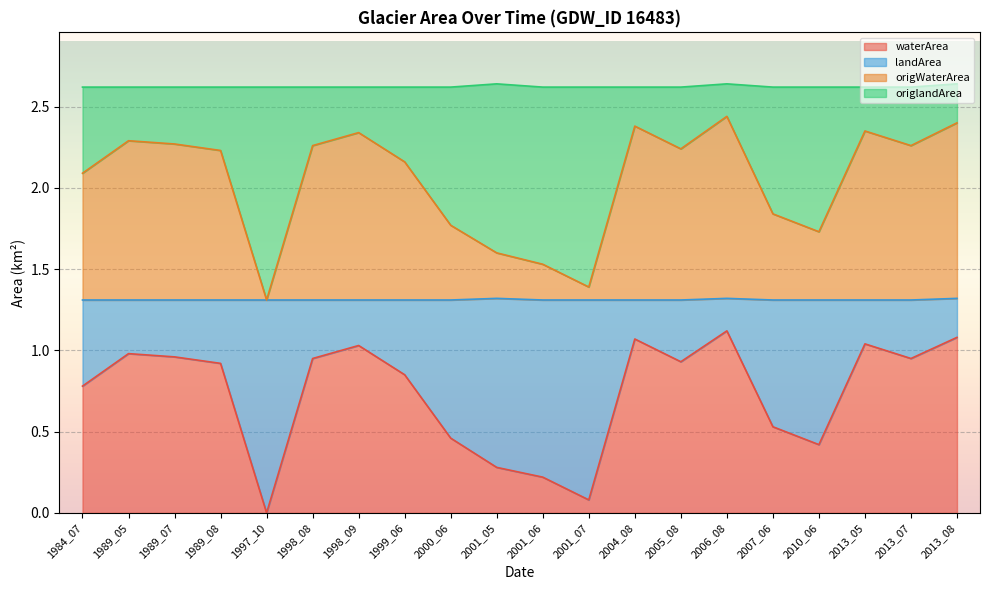

What is the difference between the second highest and second lowest values in the landArea series?

1.0